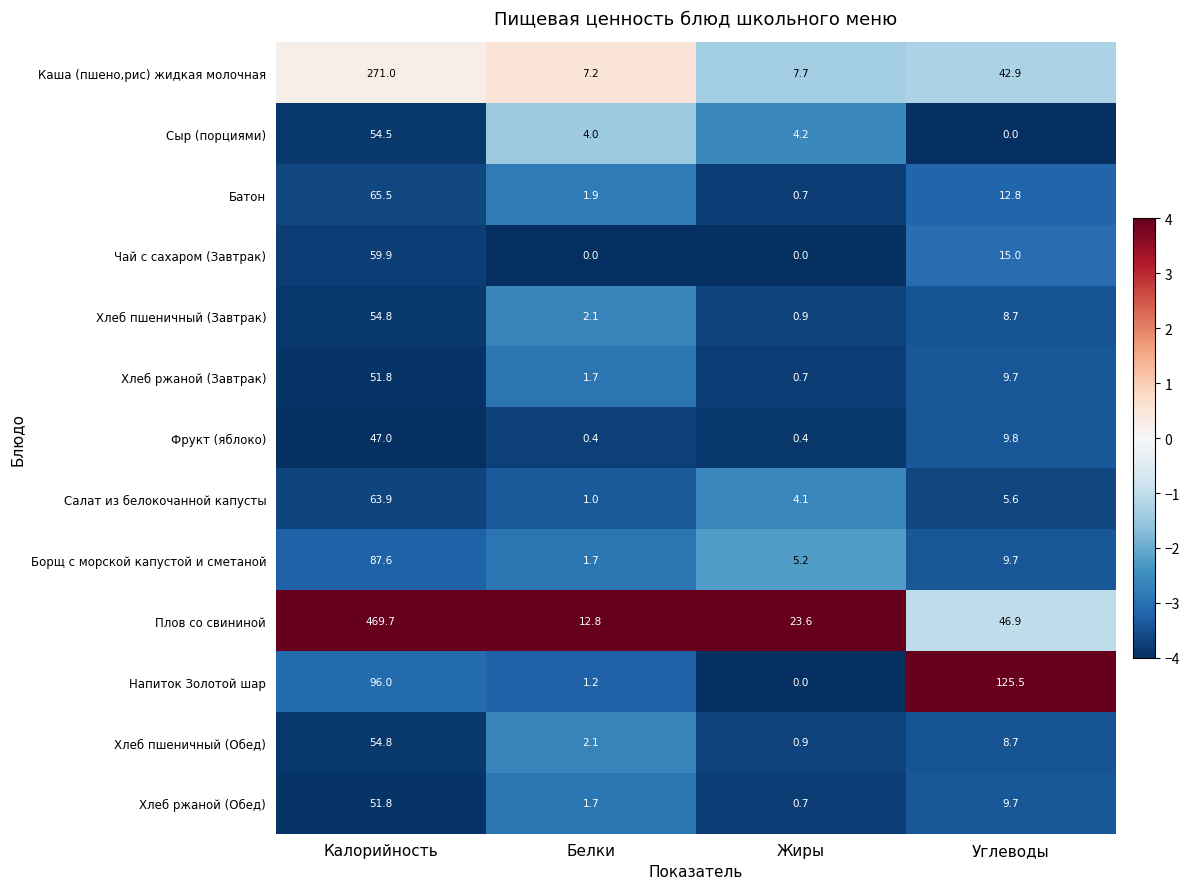

What is the maximum value shown in the chart?

469.7